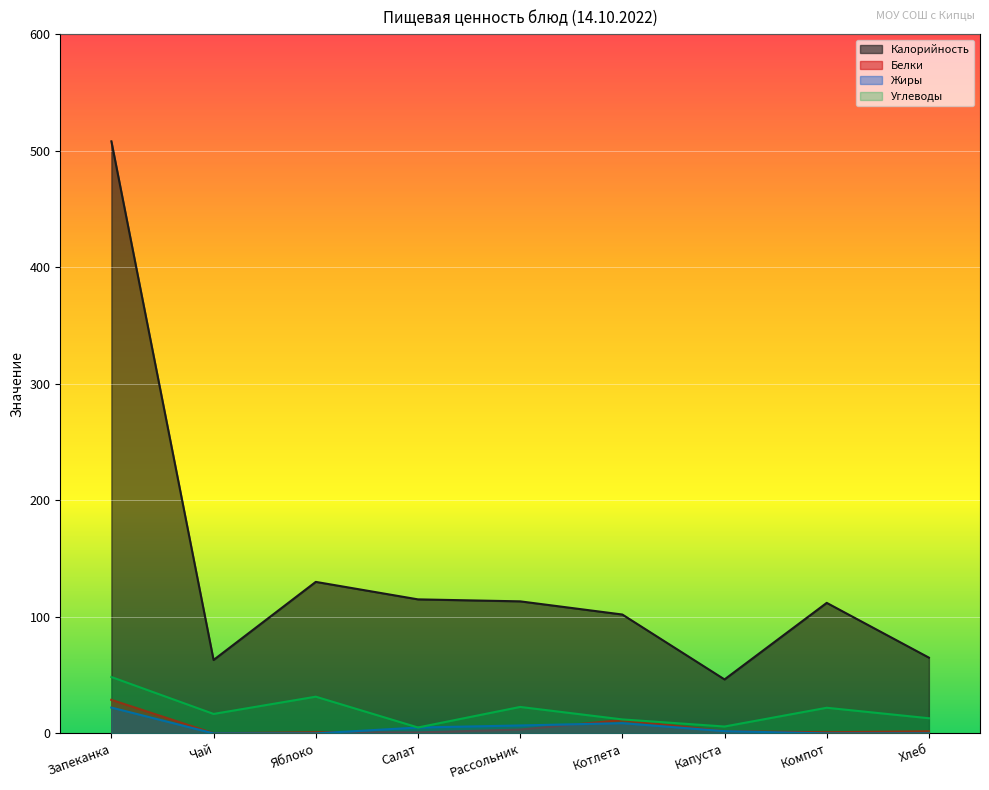

Reading left to right, transcribe all the data shown in this chart.

Калорийность: Запеканка=508.0	Чай=63.0	Яблоко=130.0	Салат=115.0	Рассольник=113.3	Котлета=102.0	Капуста=46.3	Компот=112.0	Хлеб=65.0
Белки: Запеканка=28.8	Чай=0.1	Яблоко=1.0	Салат=0.8	Рассольник=3.3	Котлета=11.5	Капуста=1.9	Компот=1.0	Хлеб=1.8
Жиры: Запеканка=22.2	Чай=0.0	Яблоко=0.0	Салат=5.0	Рассольник=6.8	Котлета=8.8	Капуста=1.9	Компот=0.0	Хлеб=0.0
Углеводы: Запеканка=48.4	Чай=16.7	Яблоко=31.5	Салат=5.1	Рассольник=22.7	Котлета=12.0	Капуста=5.9	Компот=22.0	Хлеб=13.0